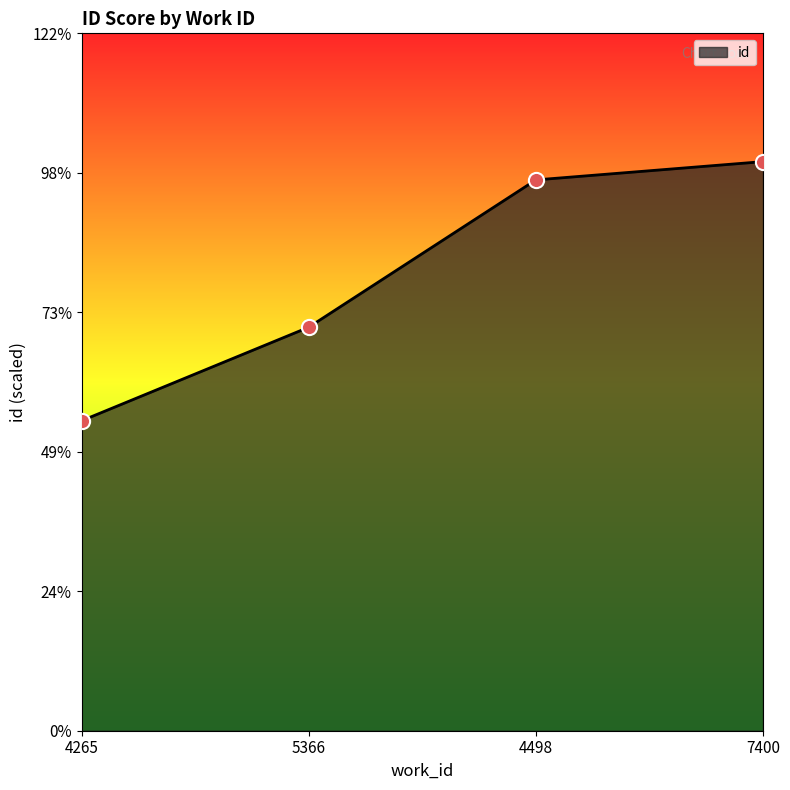

Which has a higher value, 7400 or 5366?

7400